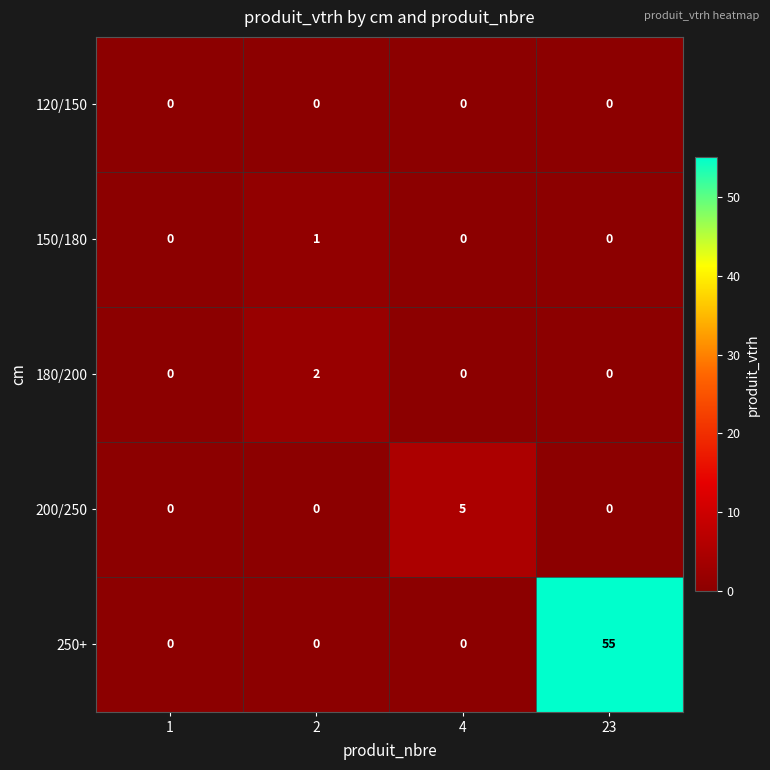

What is the total value across all series at 4?

5